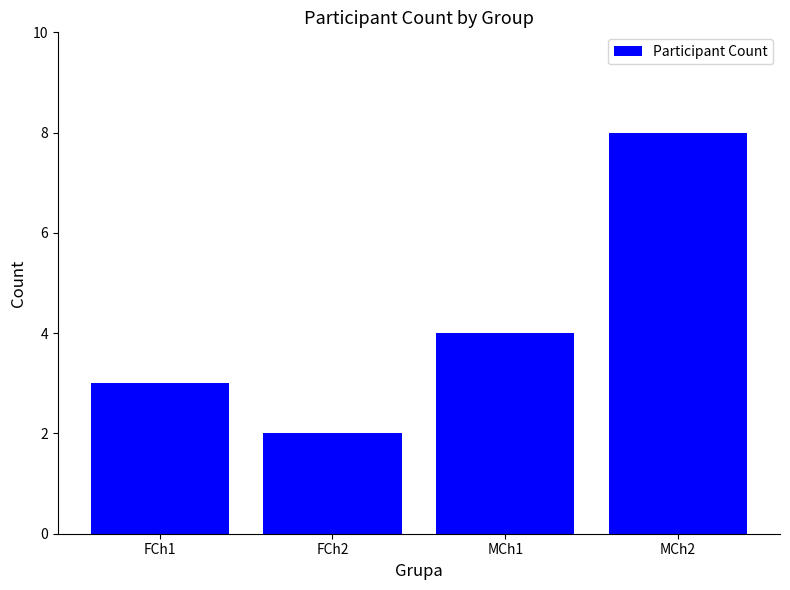

List the labels in order of value, smallest first.

FCh2, FCh1, MCh1, MCh2